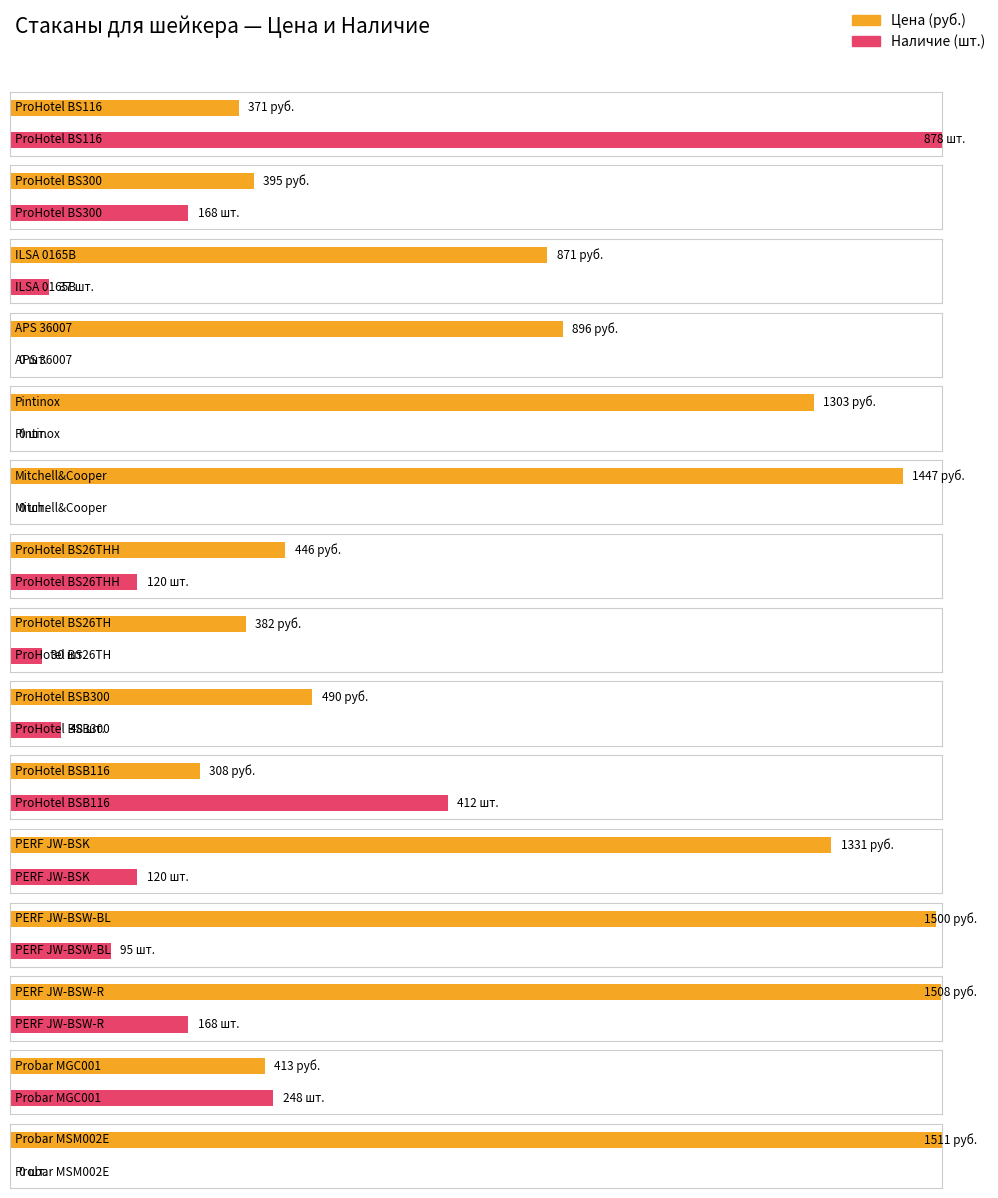

At which label is Цена closest to 909?

APS 36007